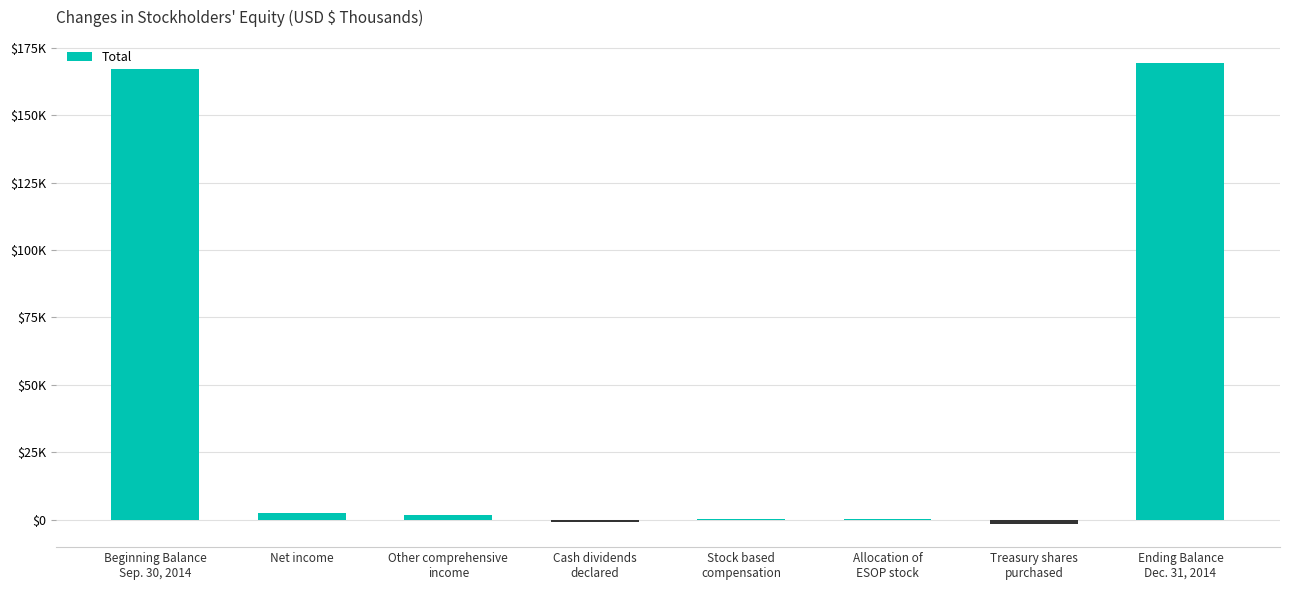

Reading left to right, extract all data points from this chart.

167309	2596	1848	-729	17	130	-1685	169486